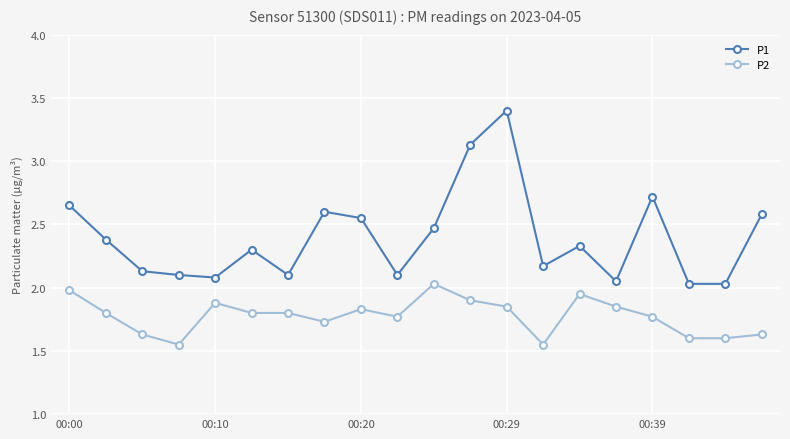

What is the sum of all P2 values?

35.5